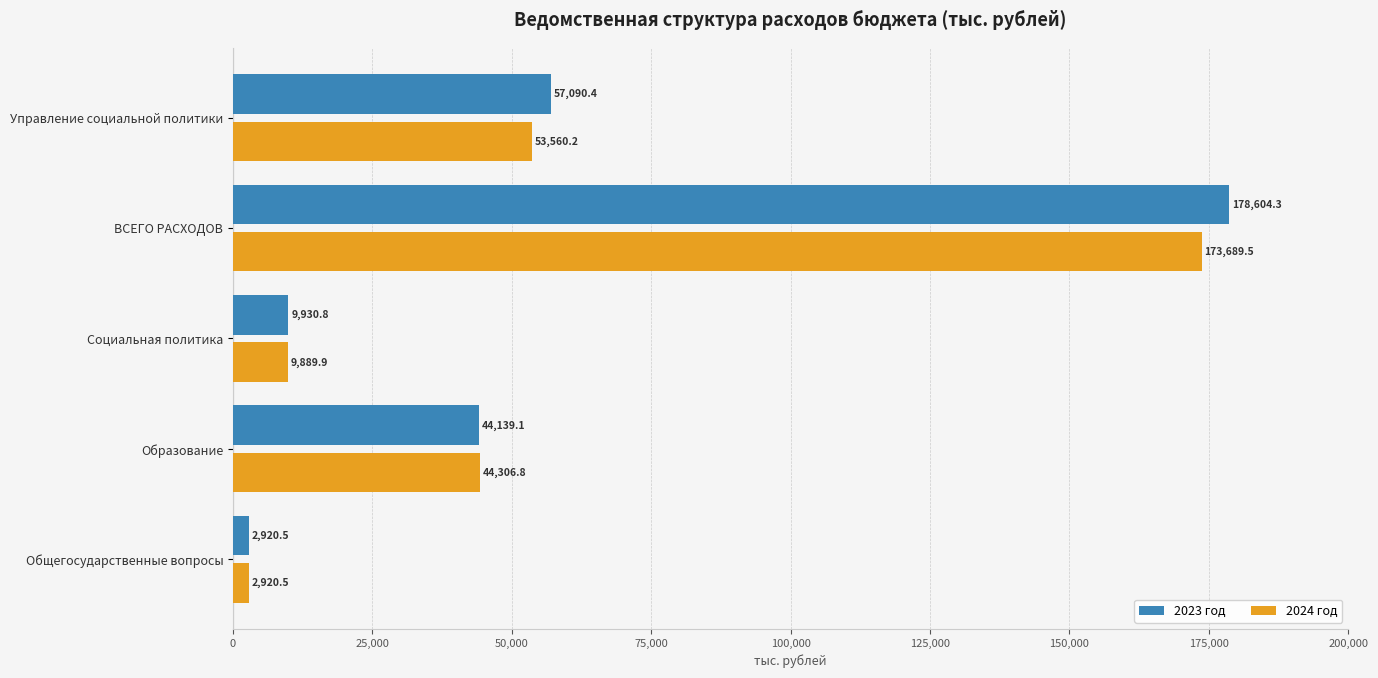

List the series in order of their overall mean, lowest first.

2024 год, 2023 год